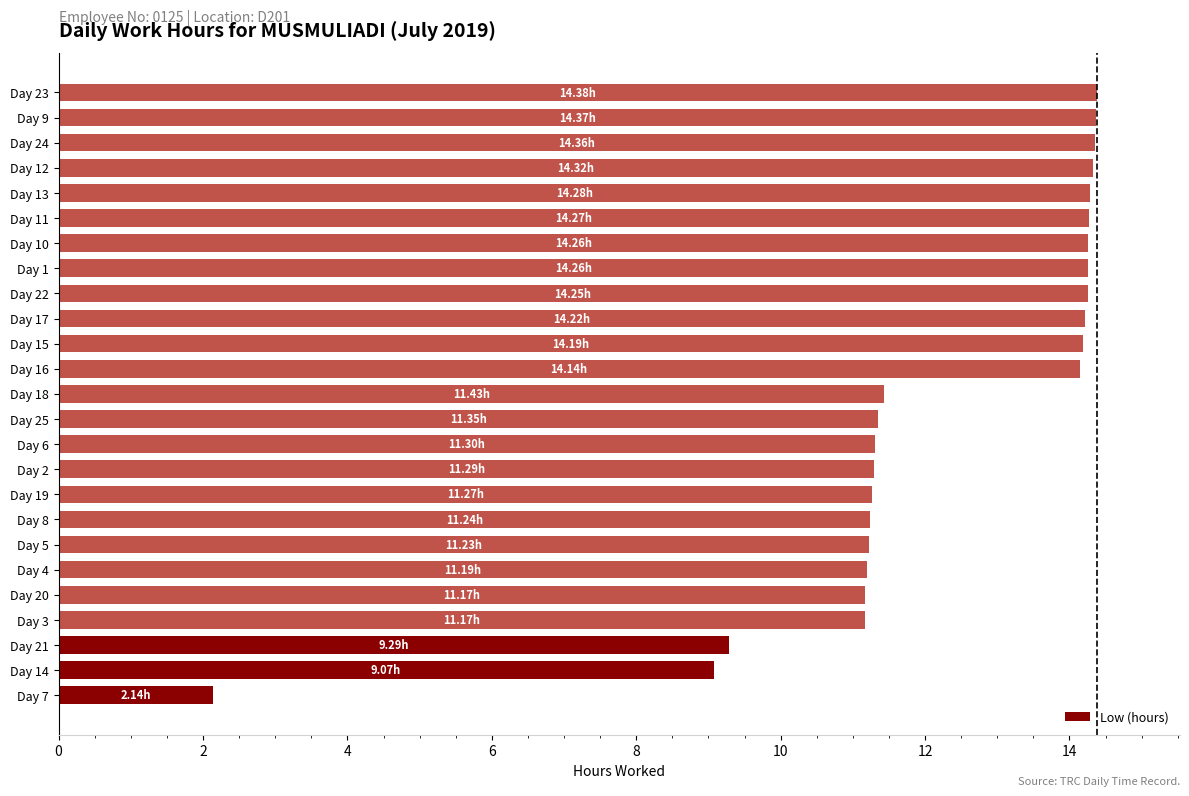

At which label is the value closest to 8?

Day 14